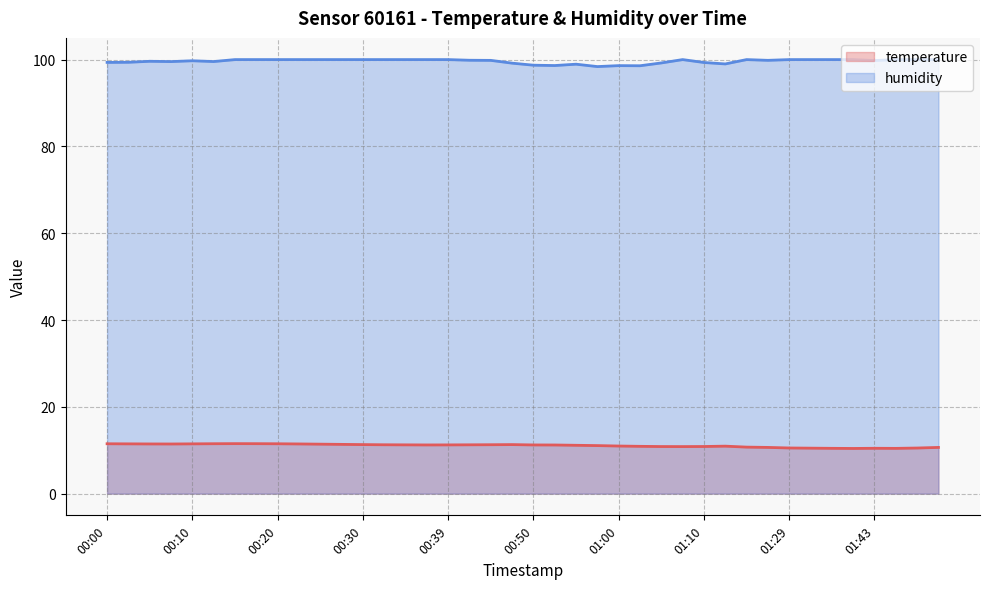

Reading left to right, what are all the values shown in this chart?

temperature: 11.5	11.5	11.4	11.4	11.5	11.5	11.5	11.5	11.5	11.4	11.4	11.3	11.3	11.3	11.2	11.2	11.2	11.2	11.3	11.3	11.2	11.2	11.1	11.1	11.0	10.9	10.8	10.8	10.9	10.9	10.7	10.7	10.5	10.5	10.4	10.4	10.4	10.4	10.5	10.7
humidity: 99.3	99.4	99.6	99.5	99.7	99.5	100.0	100.0	100.0	100.0	100.0	100.0	100.0	100.0	100.0	100.0	100.0	99.8	99.8	99.2	98.7	98.6	98.9	98.4	98.6	98.6	99.2	100.0	99.3	99.0	100.0	99.8	100.0	100.0	100.0	100.0	99.8	100.0	100.0	100.0